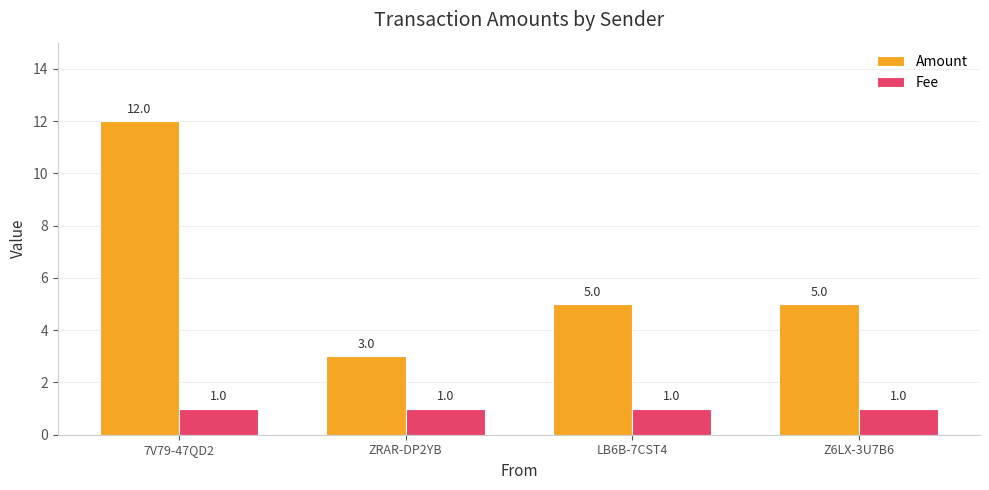

Rank the series by their average value, from lowest to highest.

Fee, Amount